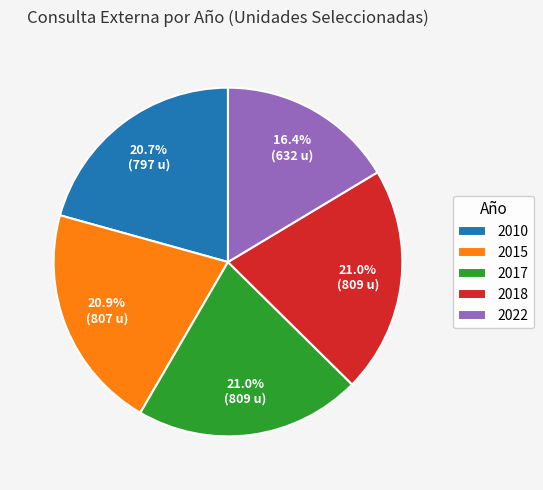

What percentage do 2010 and 2015 together represent?

41.6%